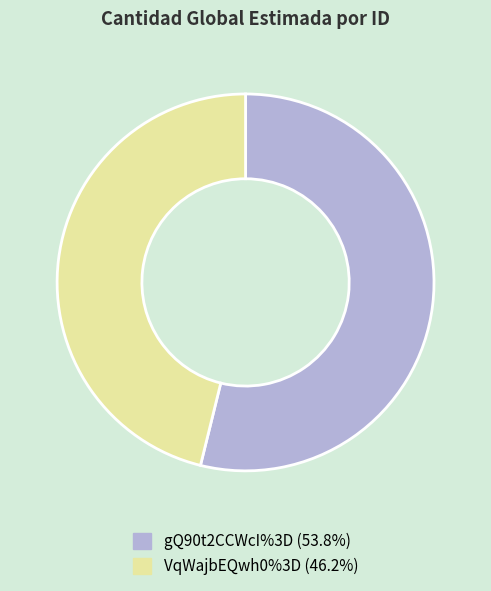

Which has a higher value, gQ90t2CCWcI%3D or VqWajbEQwh0%3D?

gQ90t2CCWcI%3D